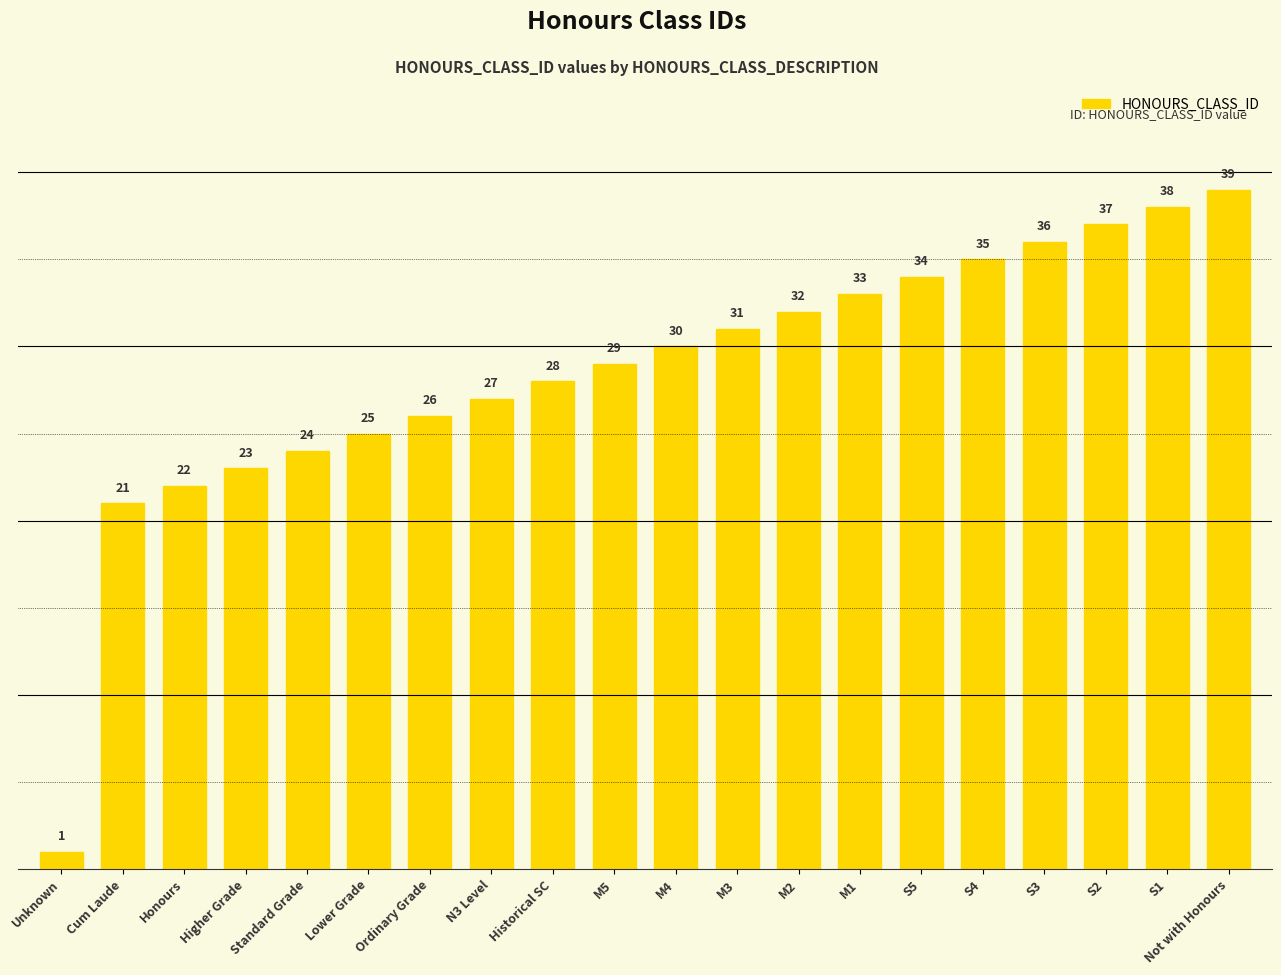

The chart shows a value of 56 at S4. True or false?

False